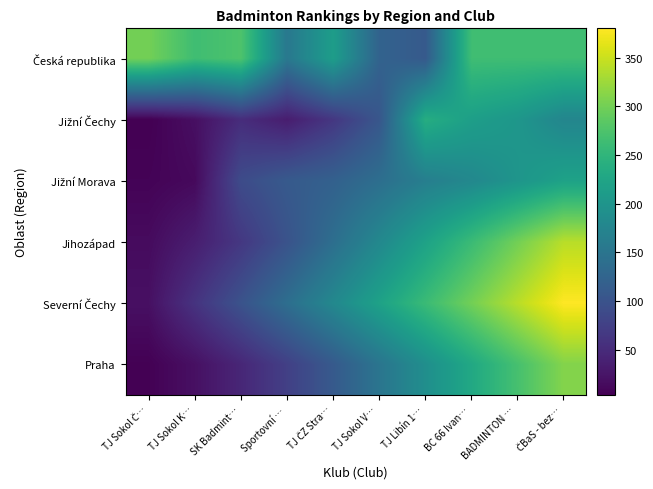

How many distinct data groups are displayed?

6